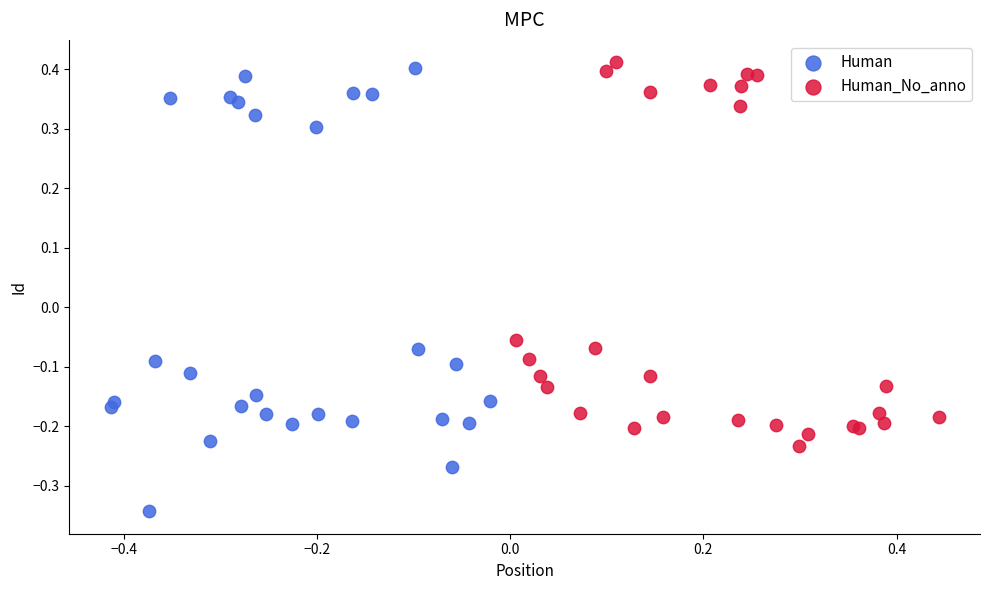

Which series contains the highest Y value?

Human_No_anno